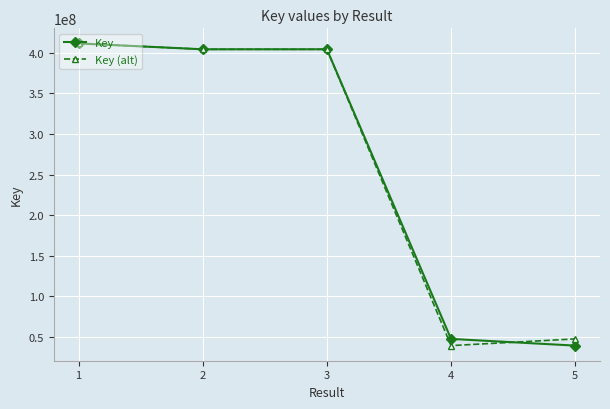

What is the value of the Key point at the 4th from the left?

47806678